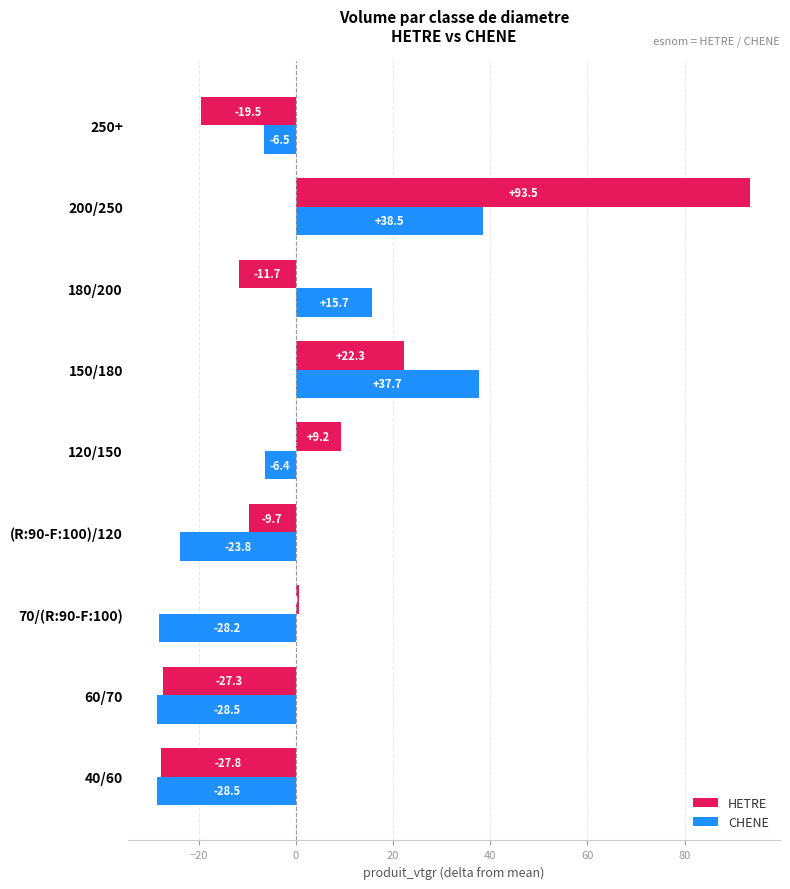

What is the sum of all HETRE values?

29.8